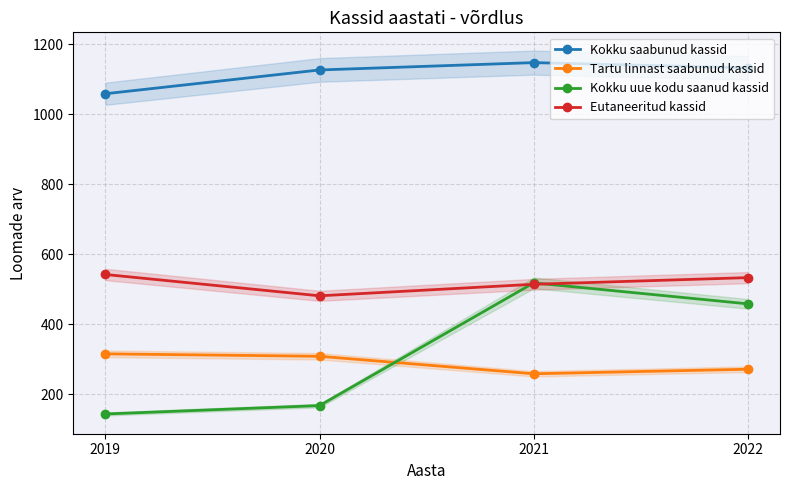

Reading left to right, what are all the values shown in this chart?

Kokku saabunud kassid: 1059	1127	1148	1133
Tartu linnast saabunud kassid: 315	308	258	271
Kokku uue kodu saanud kassid: 143	167	518	458
Eutaneeritud kassid: 542	481	514	533